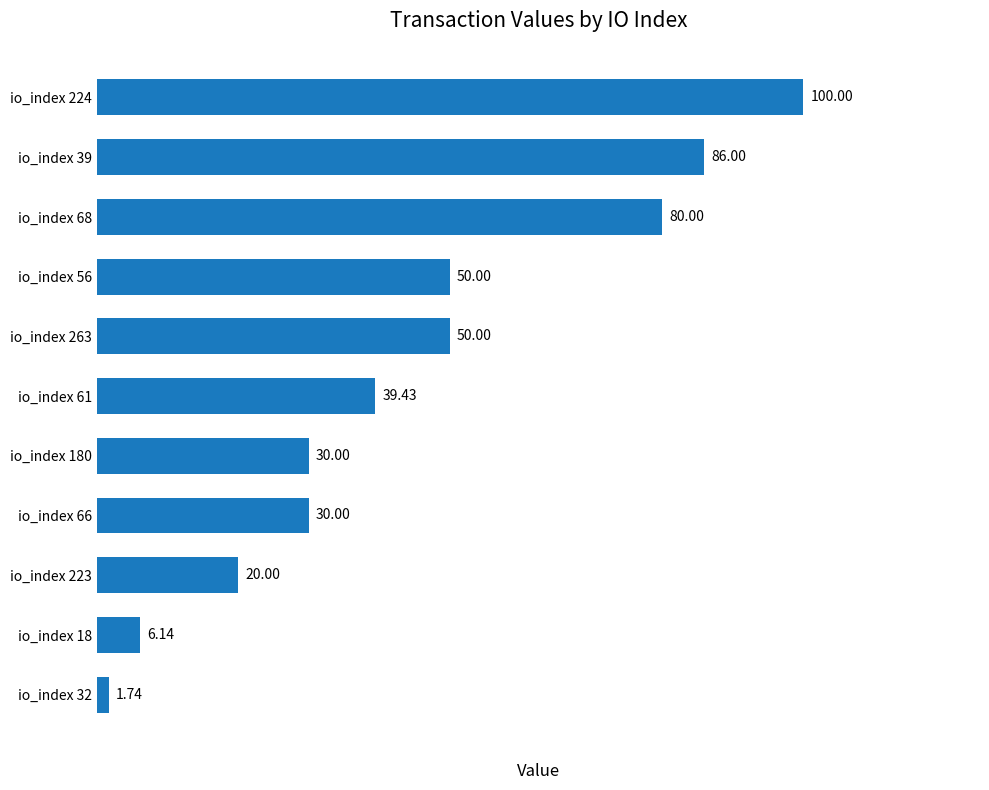

Which has a higher value, io_index 180 or io_index 32?

io_index 180